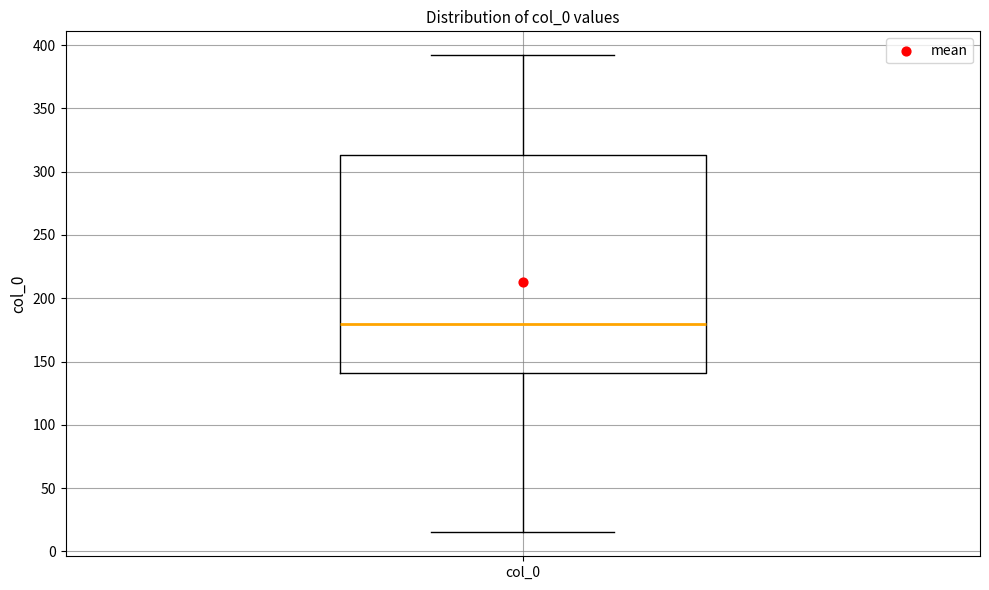

Read this box plot against the y-axis: the position of the median line, the range covered by the box, and the ends of both whiskers. The values are not printed on the chart, so give them approximately, as read against the axis.

median 180, box 140 to 315, whiskers 15 to 390